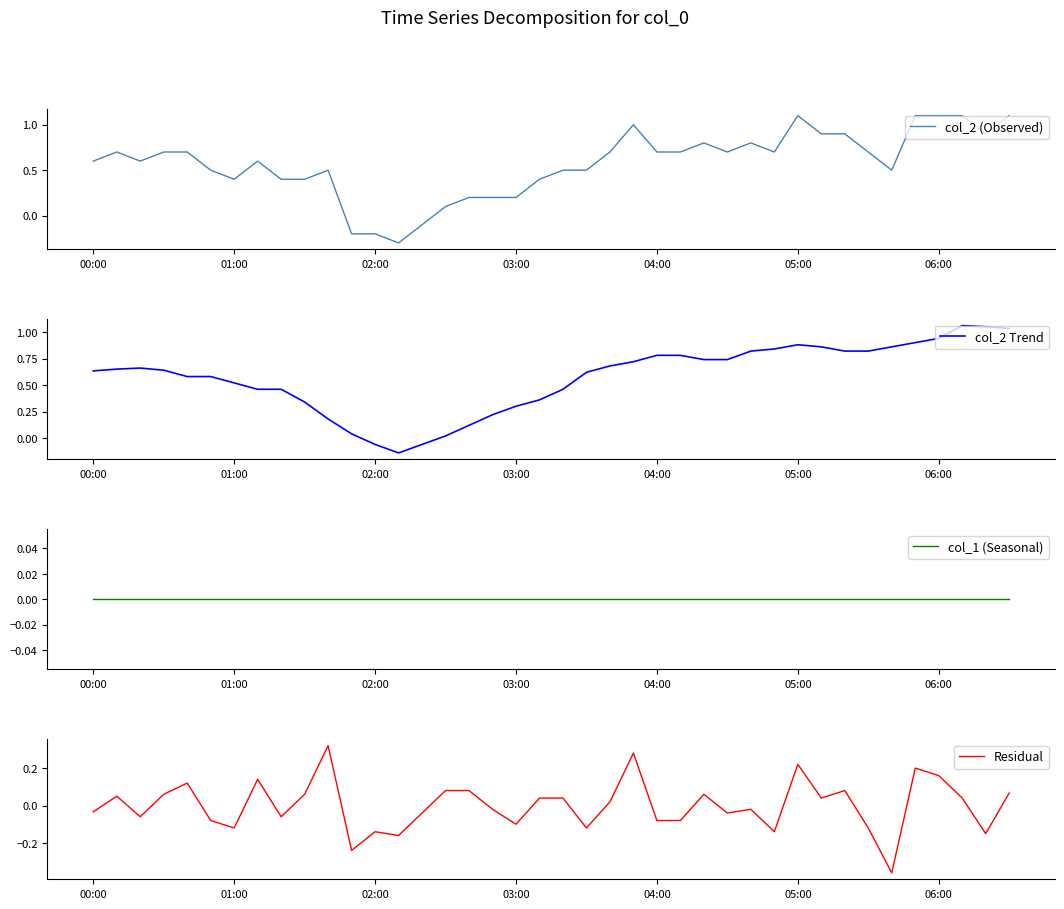

The Residual series shows 0.1 at 05:00. True or false?

False